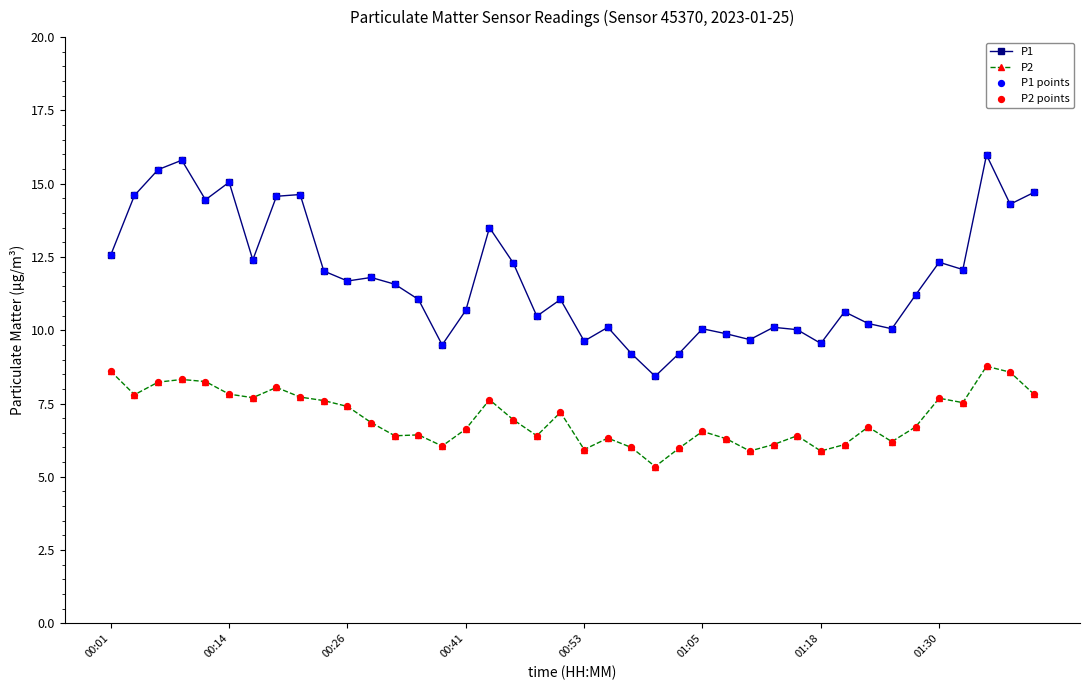

Rank the series by their average value, from lowest to highest.

P2, P1